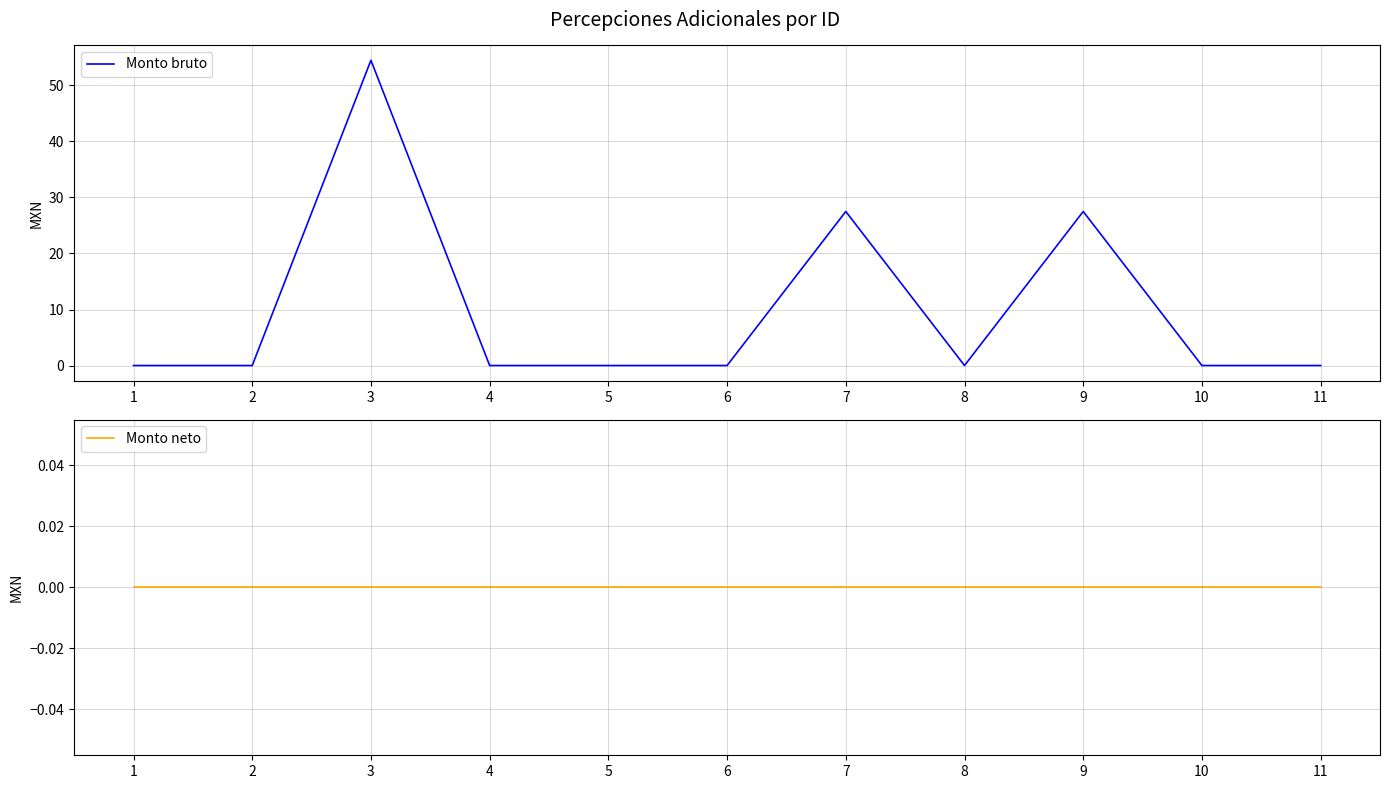

How many lines are shown in the chart?

2